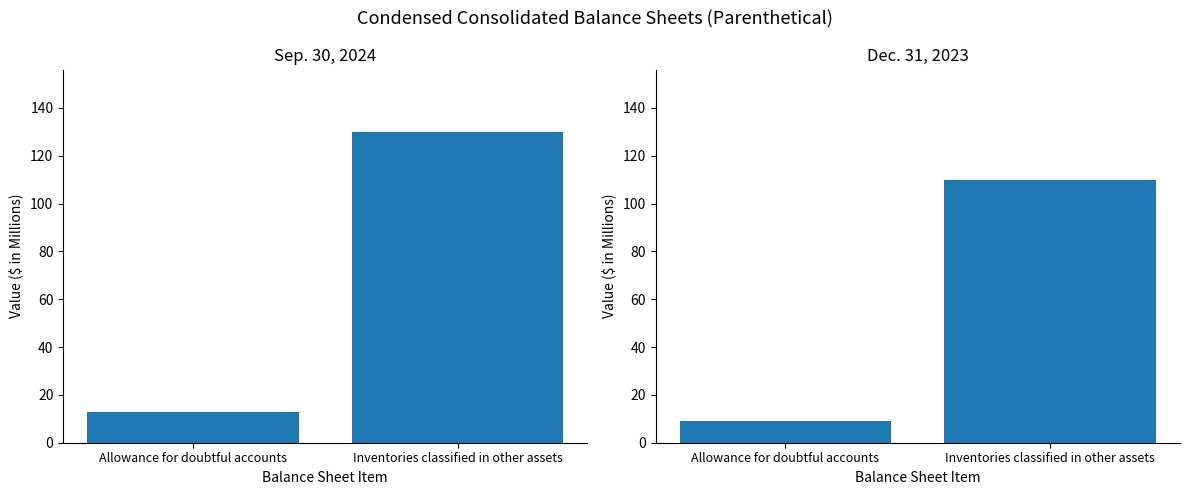

Which has a higher value, Allowance for doubtful accounts or Inventories classified in other assets?

Inventories classified in other assets